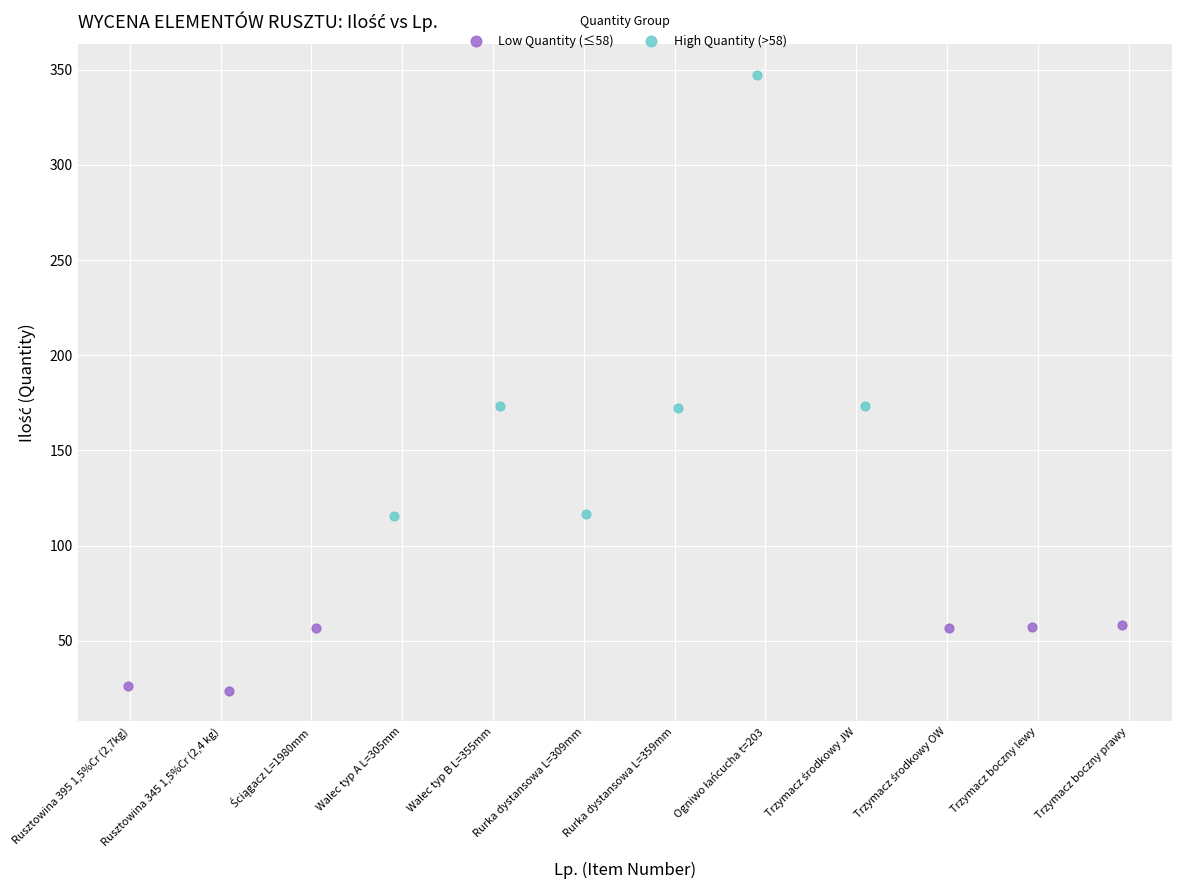

Which series has the largest Y range (max minus min)?

High Quantity (>58)